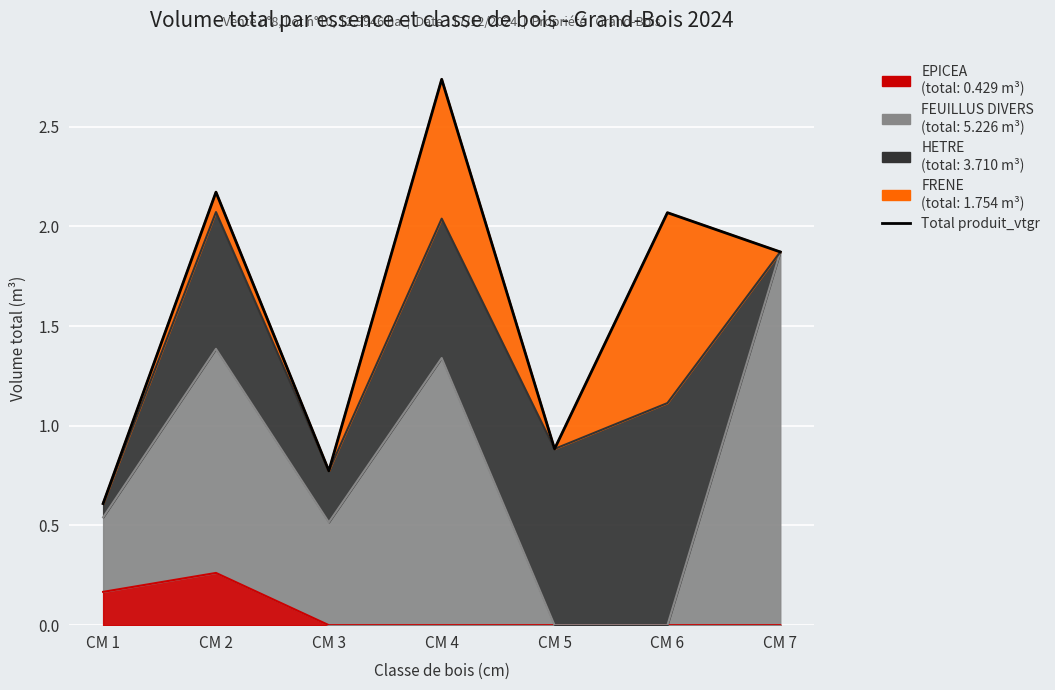

Which label corresponds to the largest value in the chart?

CM 4